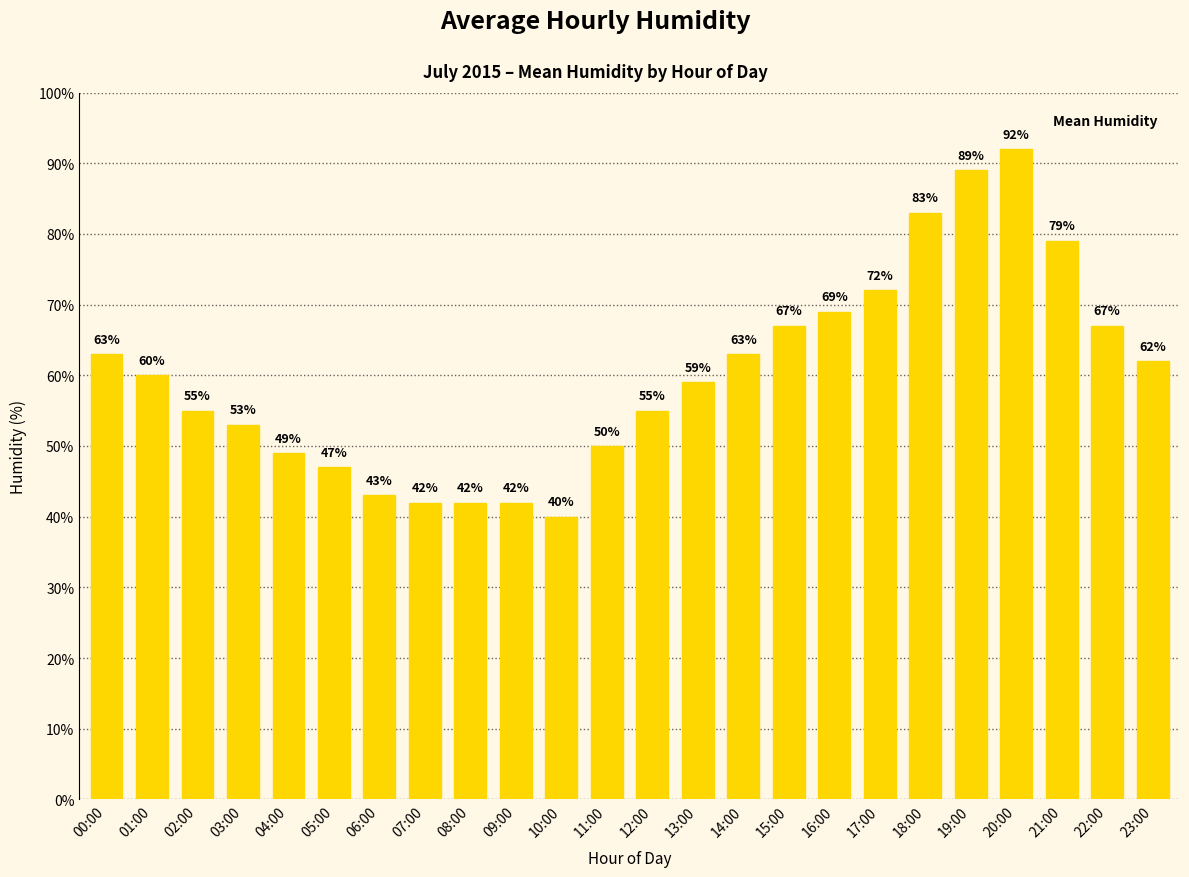

Where does the data first go above 60?

00:00